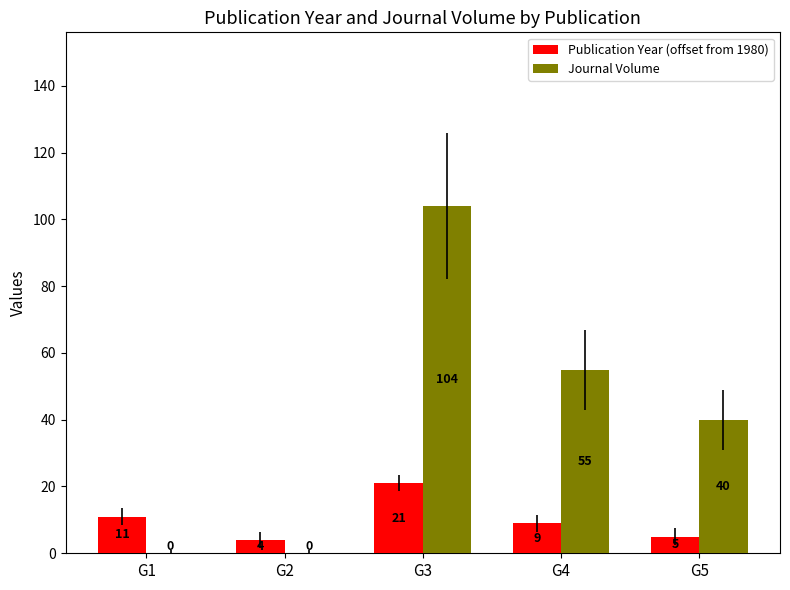

Are the bars grouped side by side (vs. stacked)?

Yes